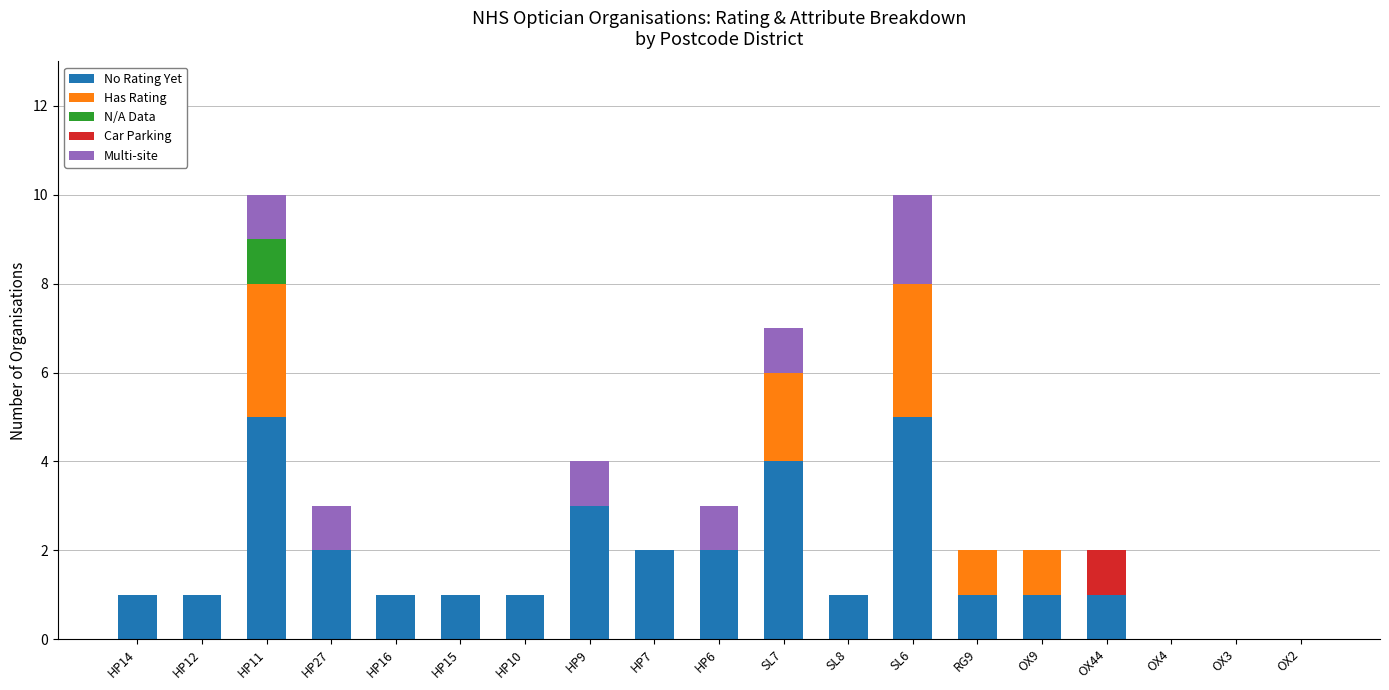

Is it true that No Rating Yet equals 1 at RG9?

True